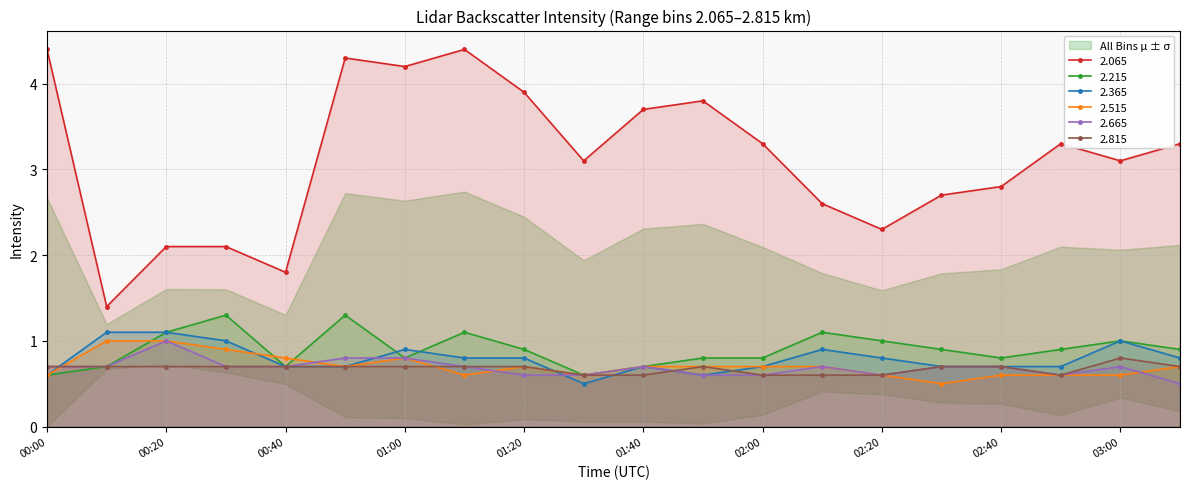

What are all the series names shown in the legend?

2.065, 2.215, 2.365, 2.515, 2.665, 2.815